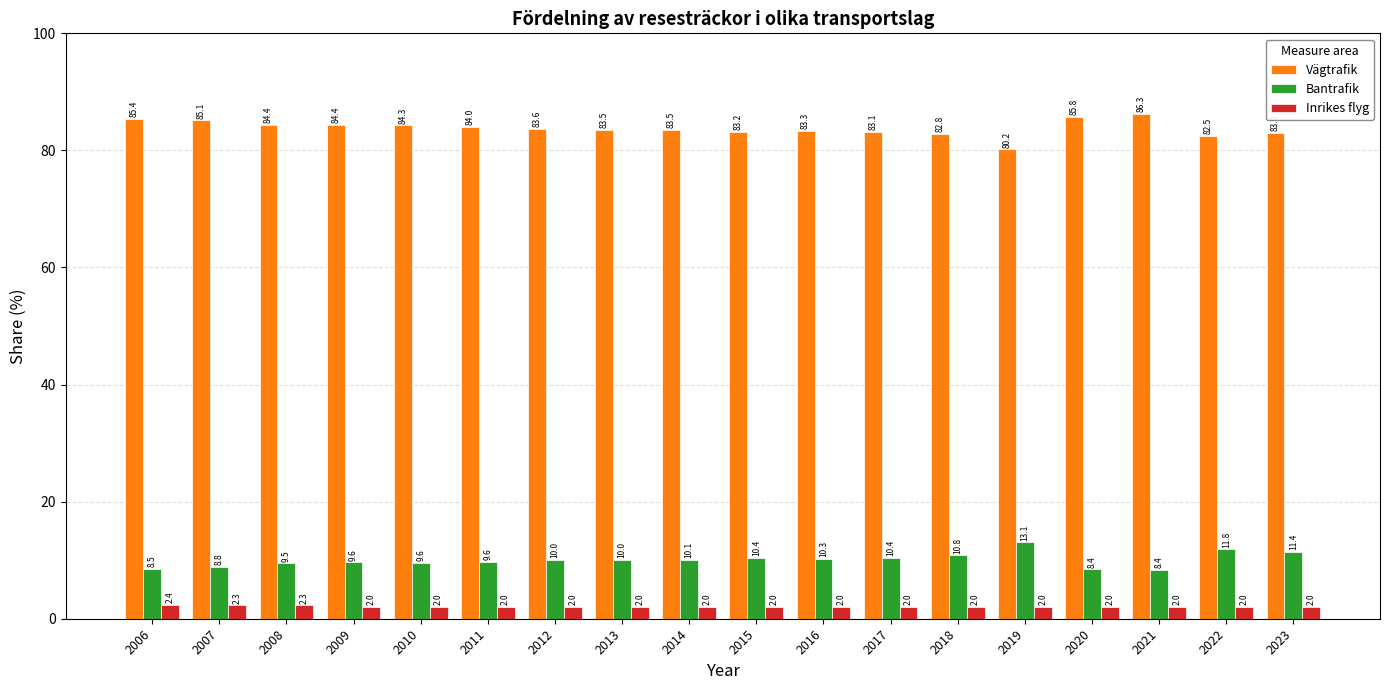

Which series has the widest spread of values?

Vägtrafik